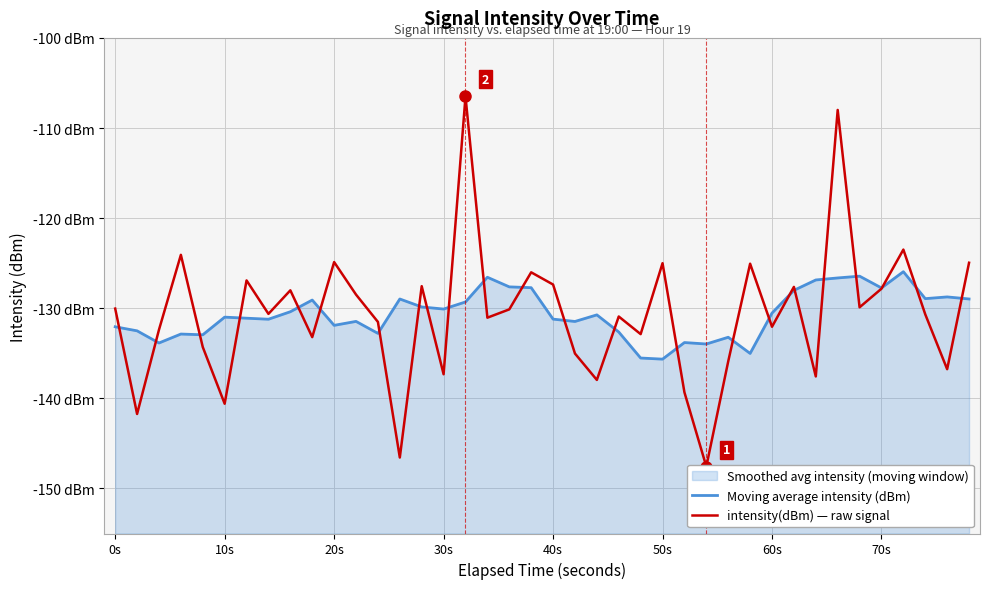

Which series has the largest total across all categories?

Moving average intensity (dBm)